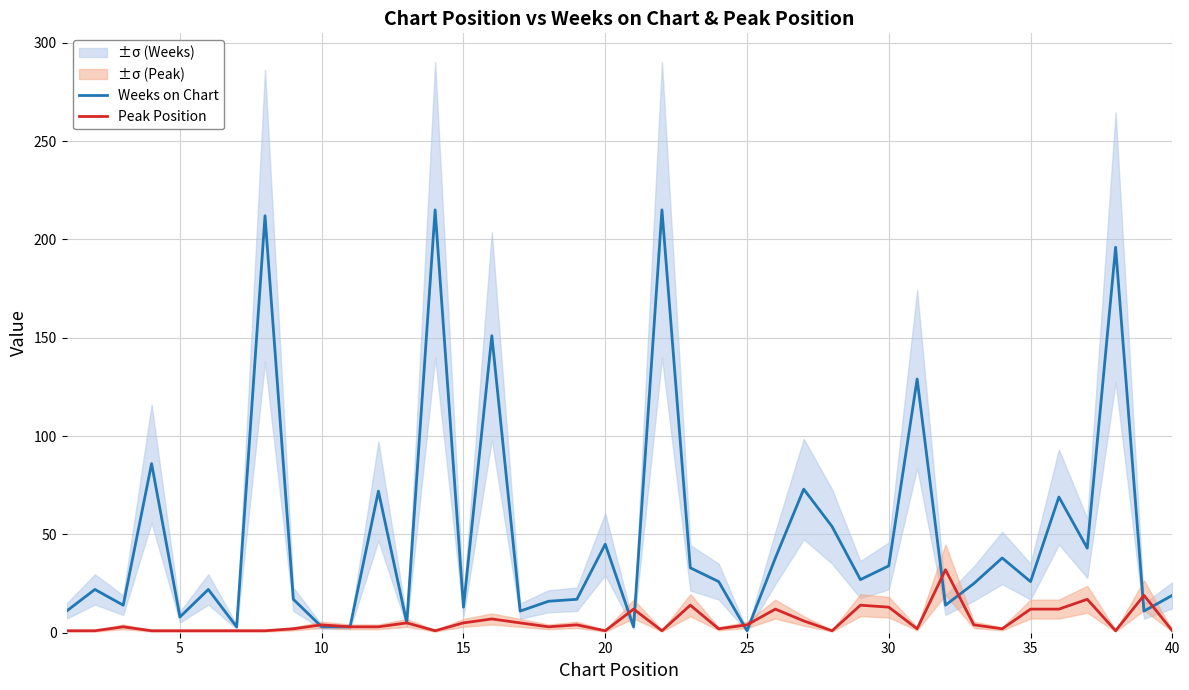

How many interior local peaks does the Peak Position series have?

12